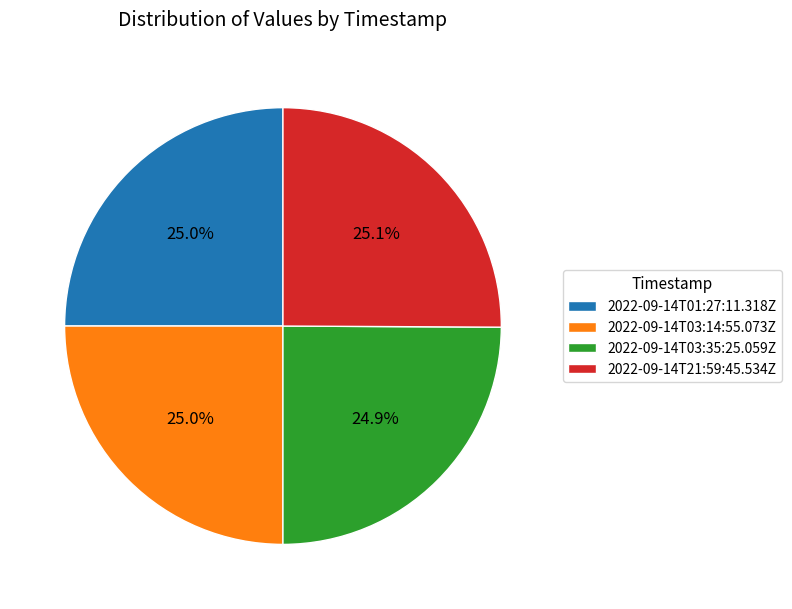

Count the number of slices in the pie.

4